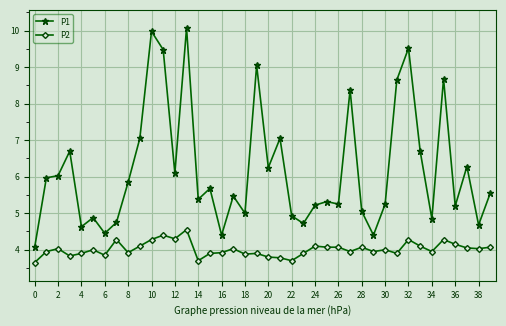

Count the number of data series in this chart.

2